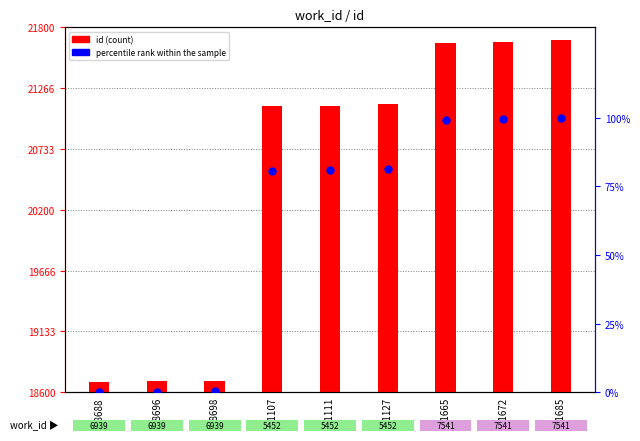

Which series has the largest total across all categories?

id (count)